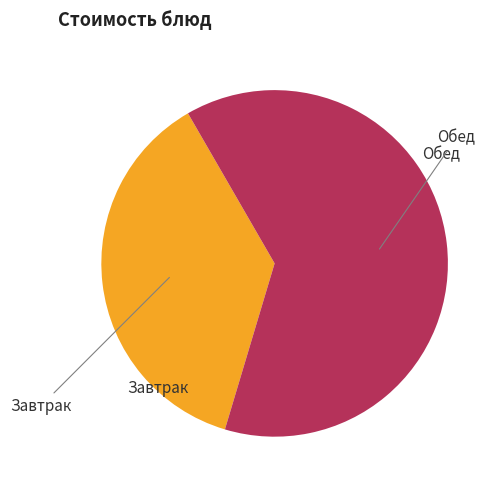

Is there any slice that represents more than half of the pie?

Yes